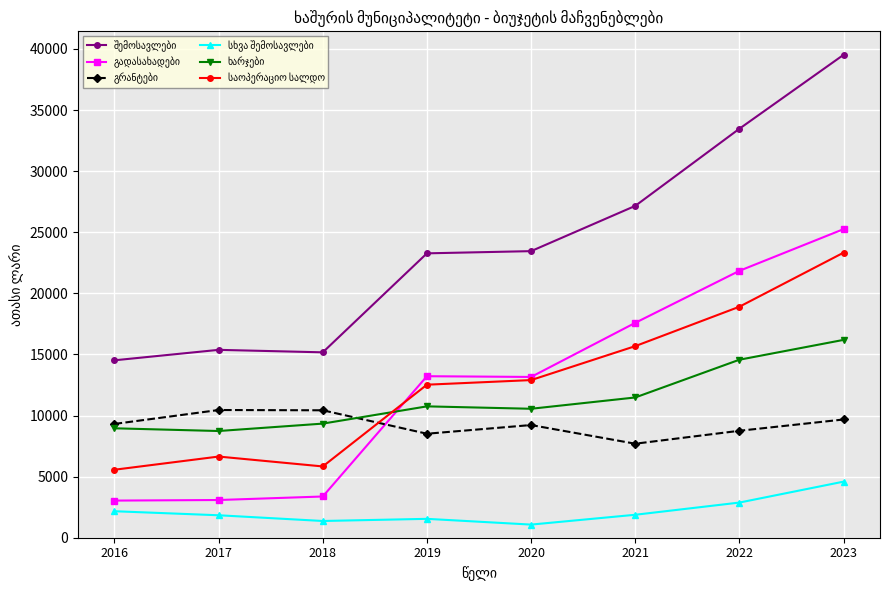

What is the spread (max minus min) of values at 2017?

13537.8